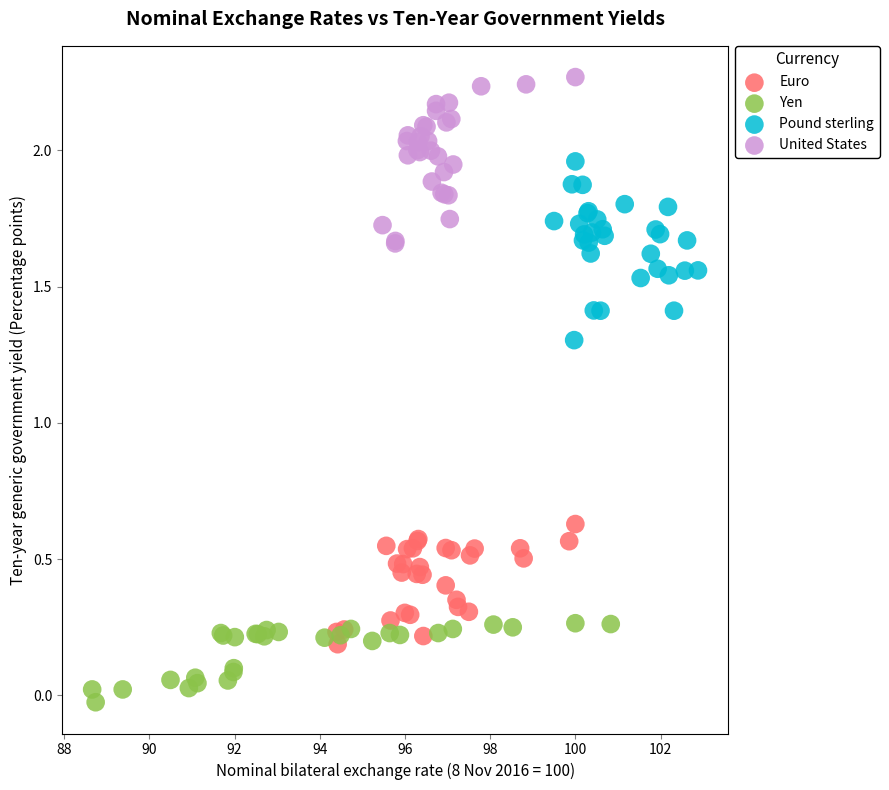

Which series has the widest spread of Y values?

Pound sterling